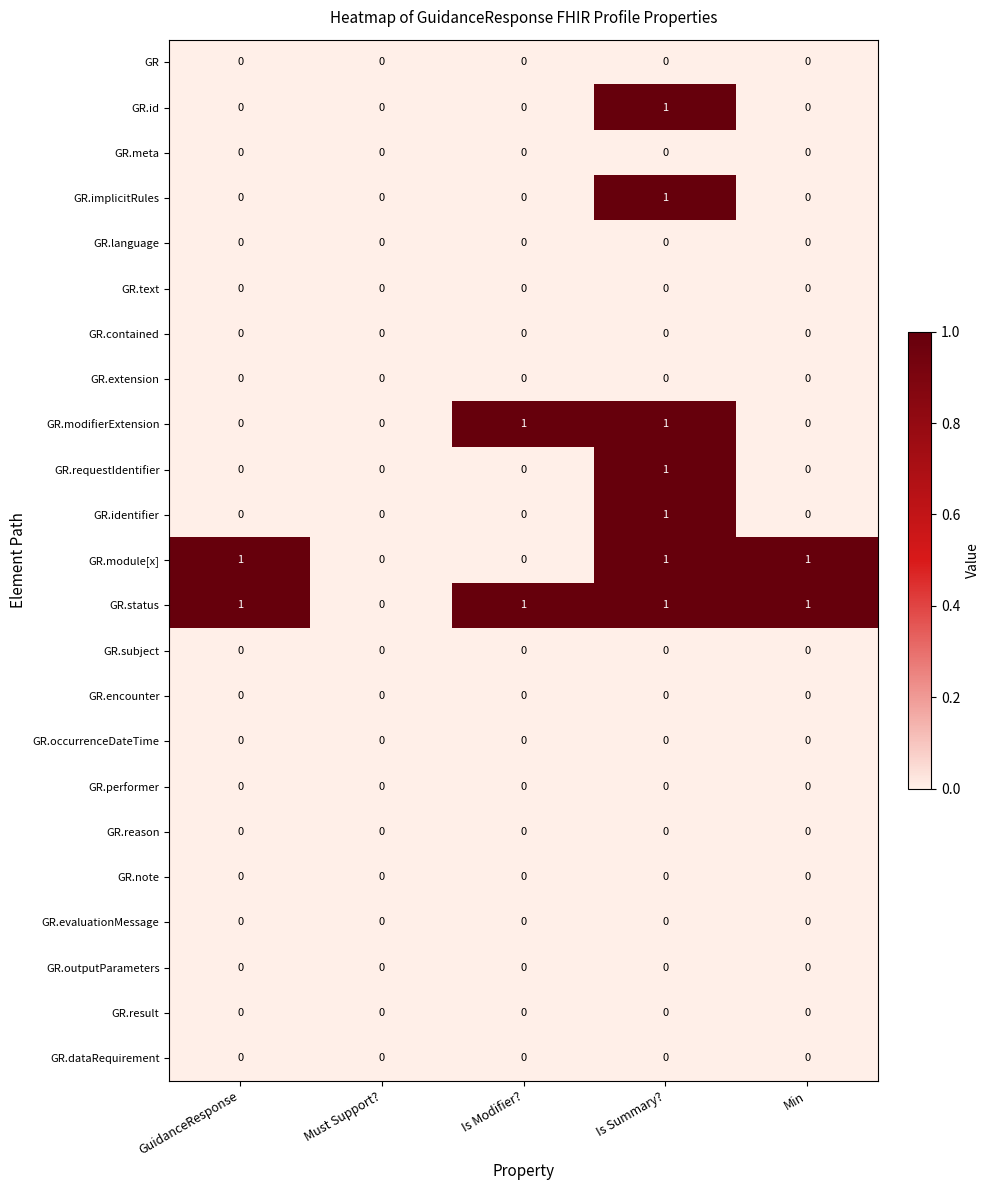

At which category is the sum across all series the highest?

Is Summary?